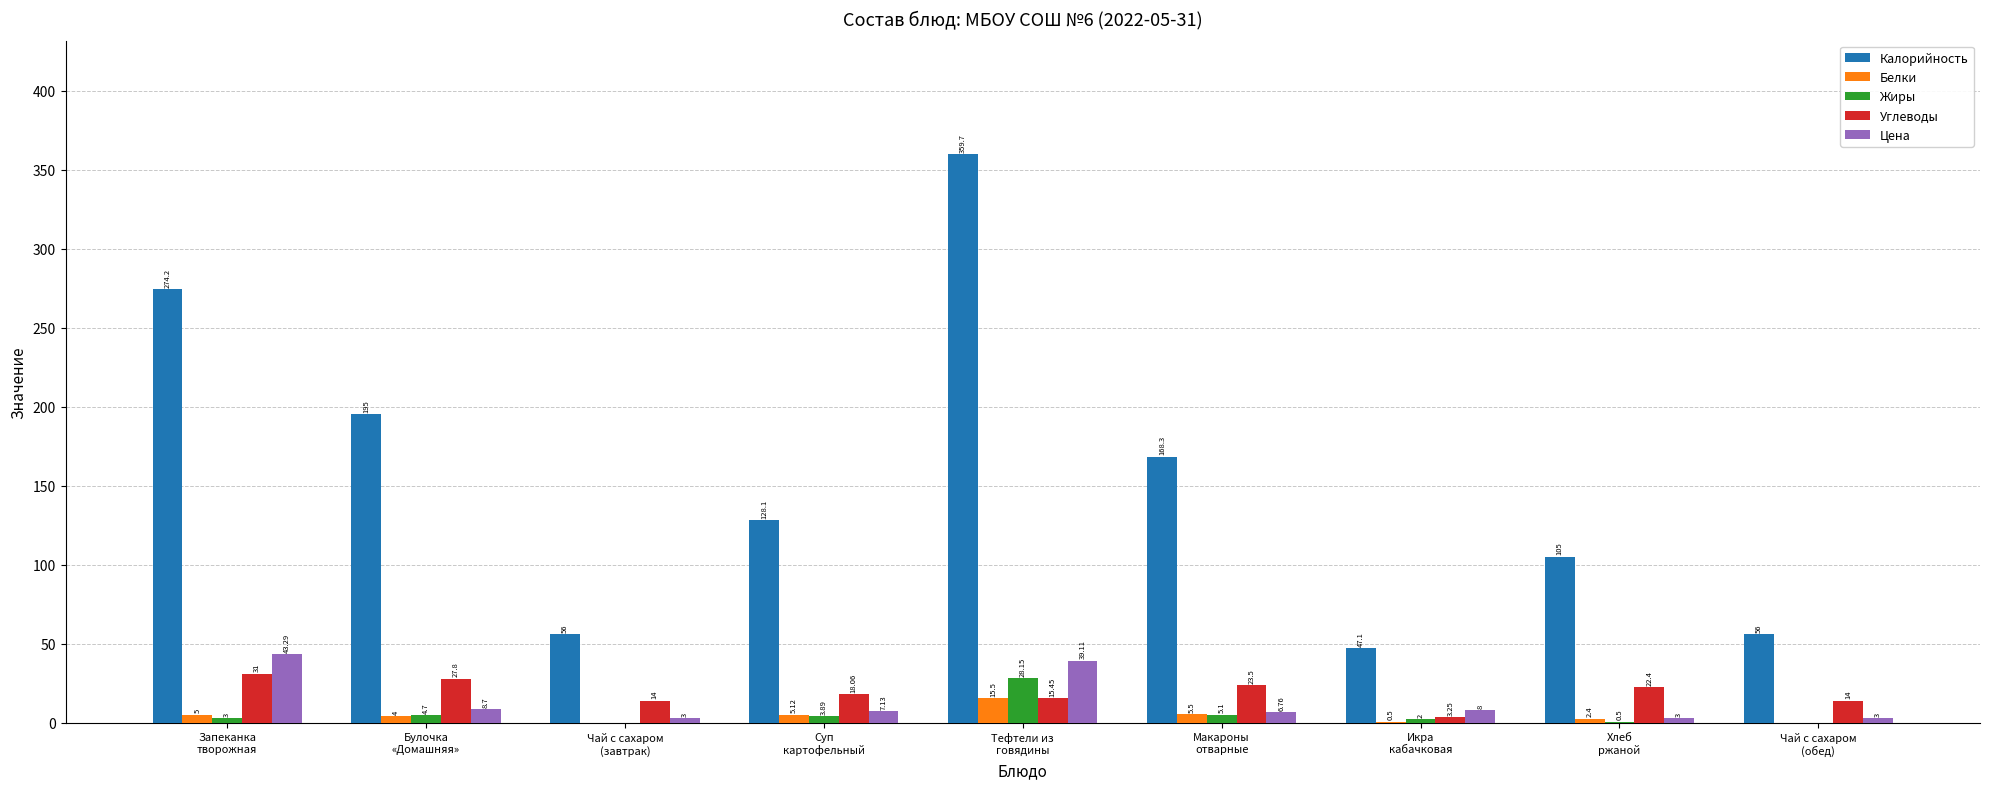

What is the sum of all Калорийность values?

1389.4